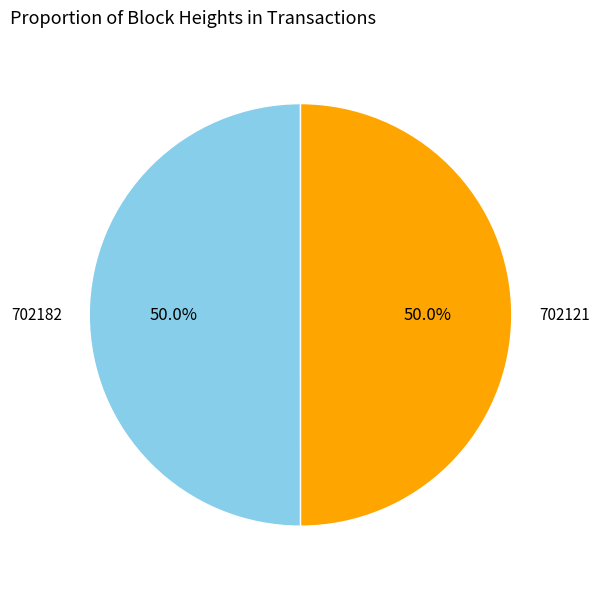

Do 702182 and 702121 together represent more than half of the pie?

Yes